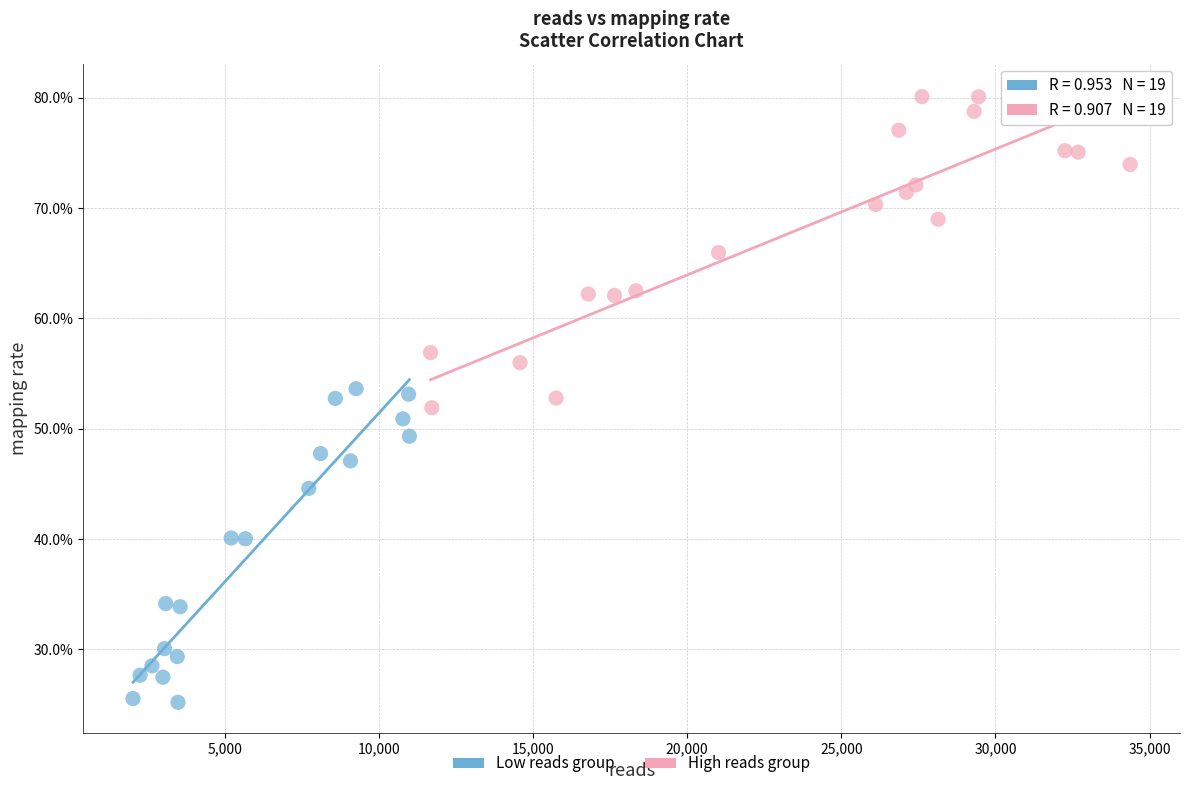

Which series contains the lowest Y value?

Low reads group